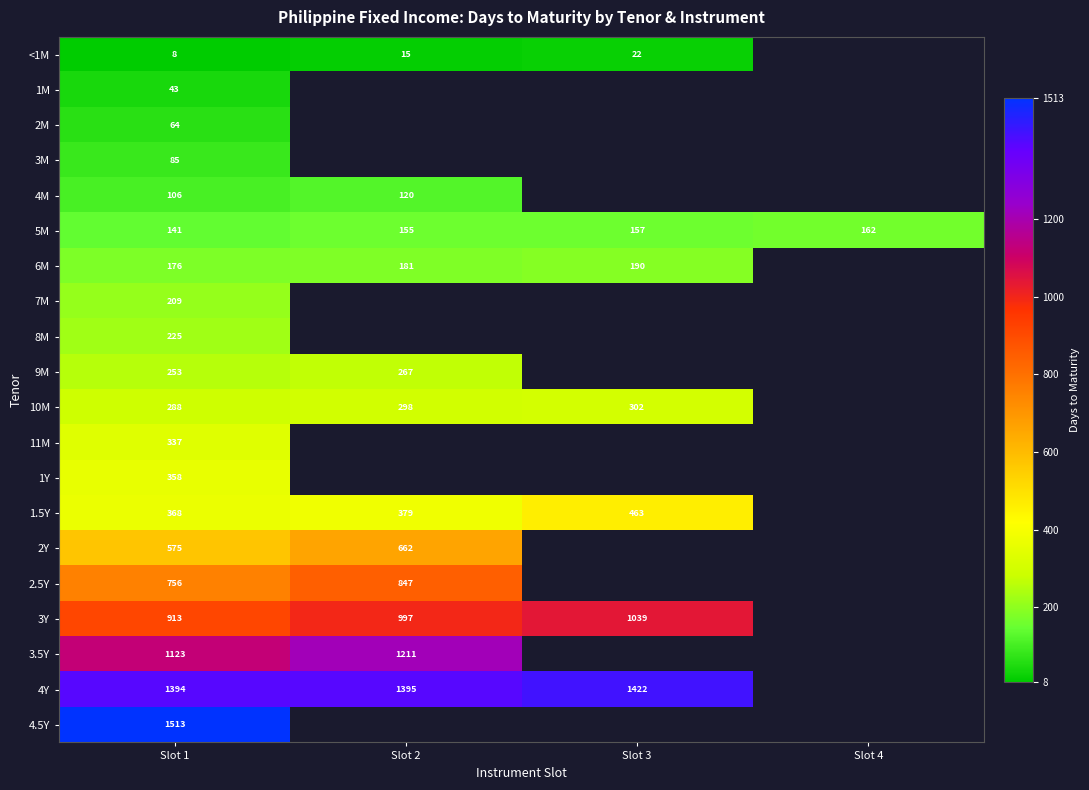

What is the total value across all series at Slot 1?

8935